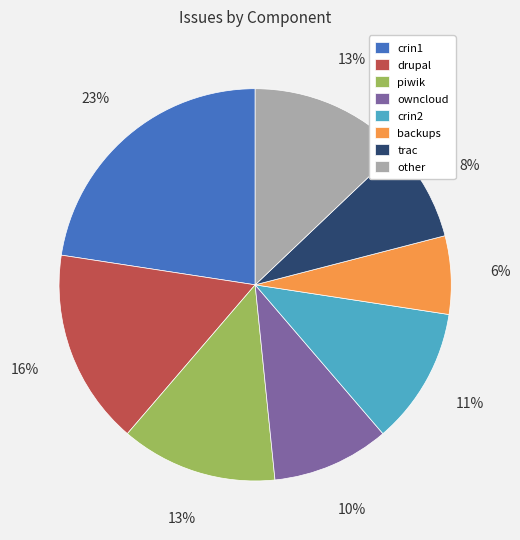

Which slice is the largest?

crin1